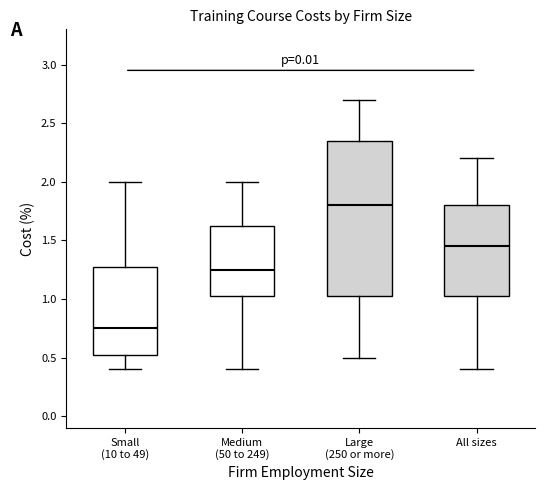

Where is the upper edge of the box for Medium (50 to 249) on the y-axis? The values are not printed on the chart, so give them approximately, as read against the axis.

1.65